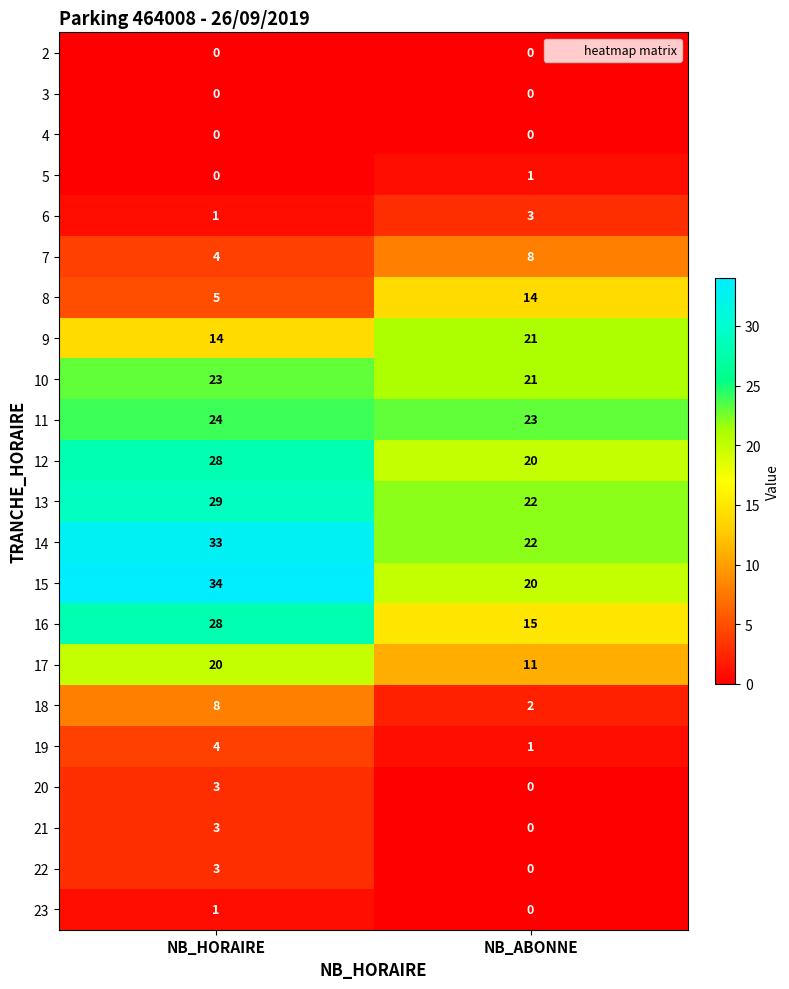

What is the total value across all series at NB_HORAIRE?

265